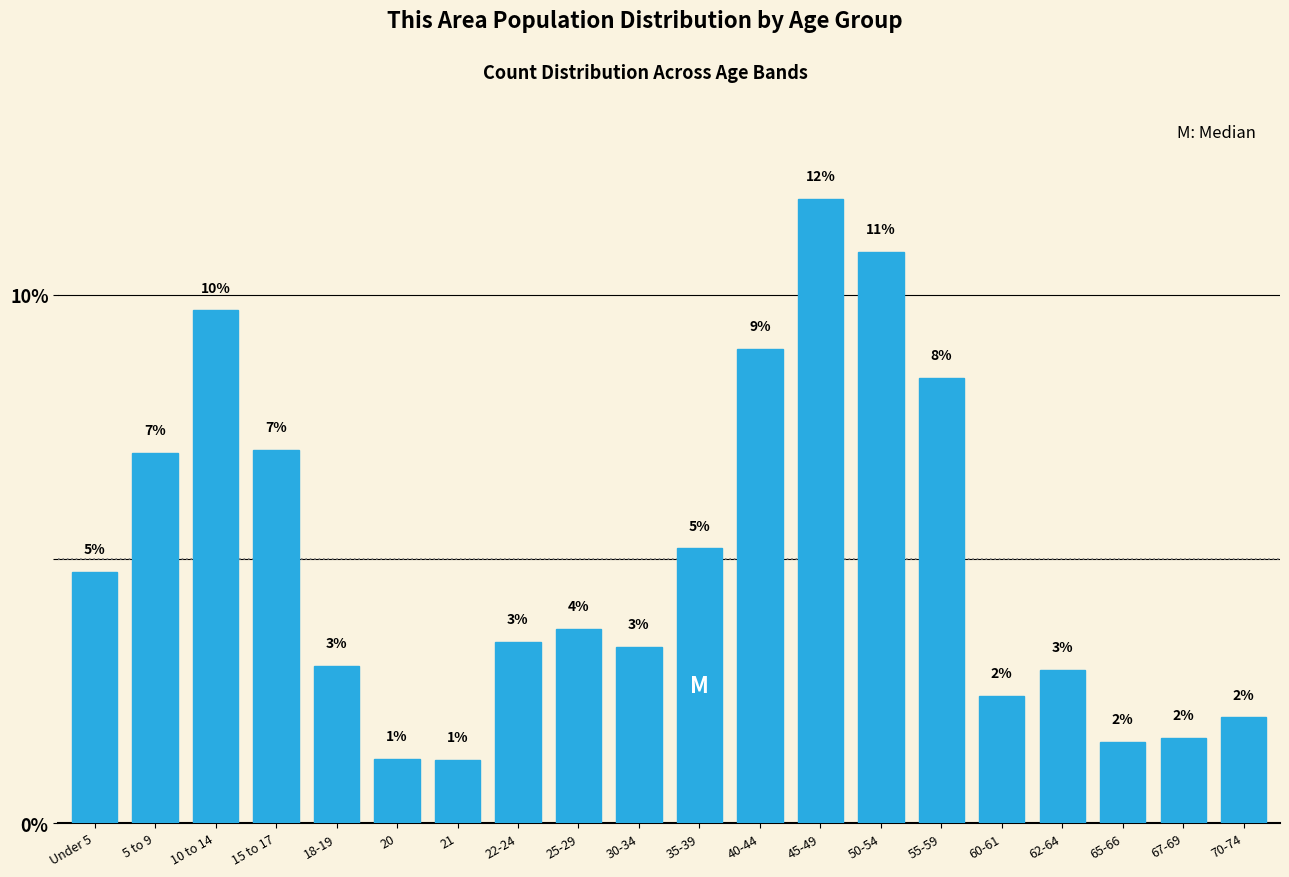

Which category has the lowest value across all series?

21